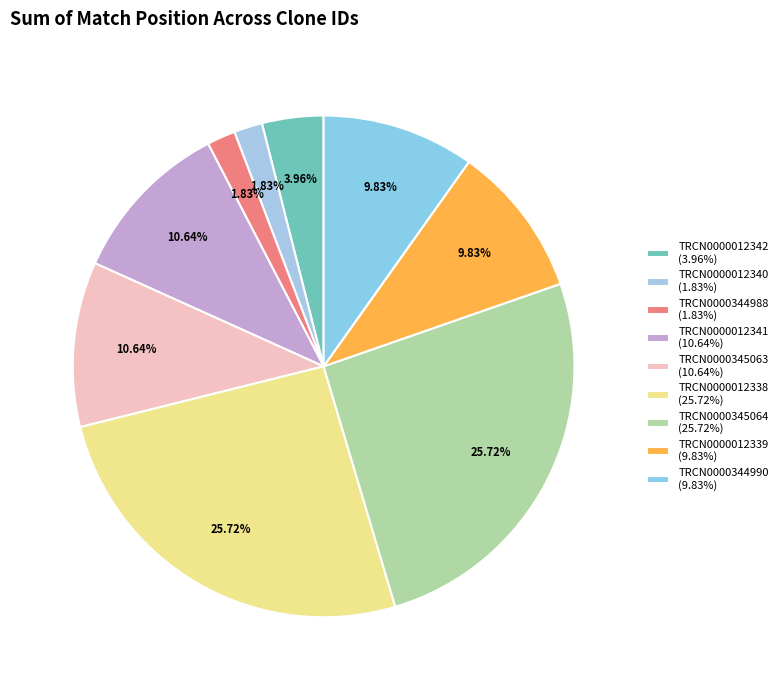

Which slice is the largest?

TRCN0000012338